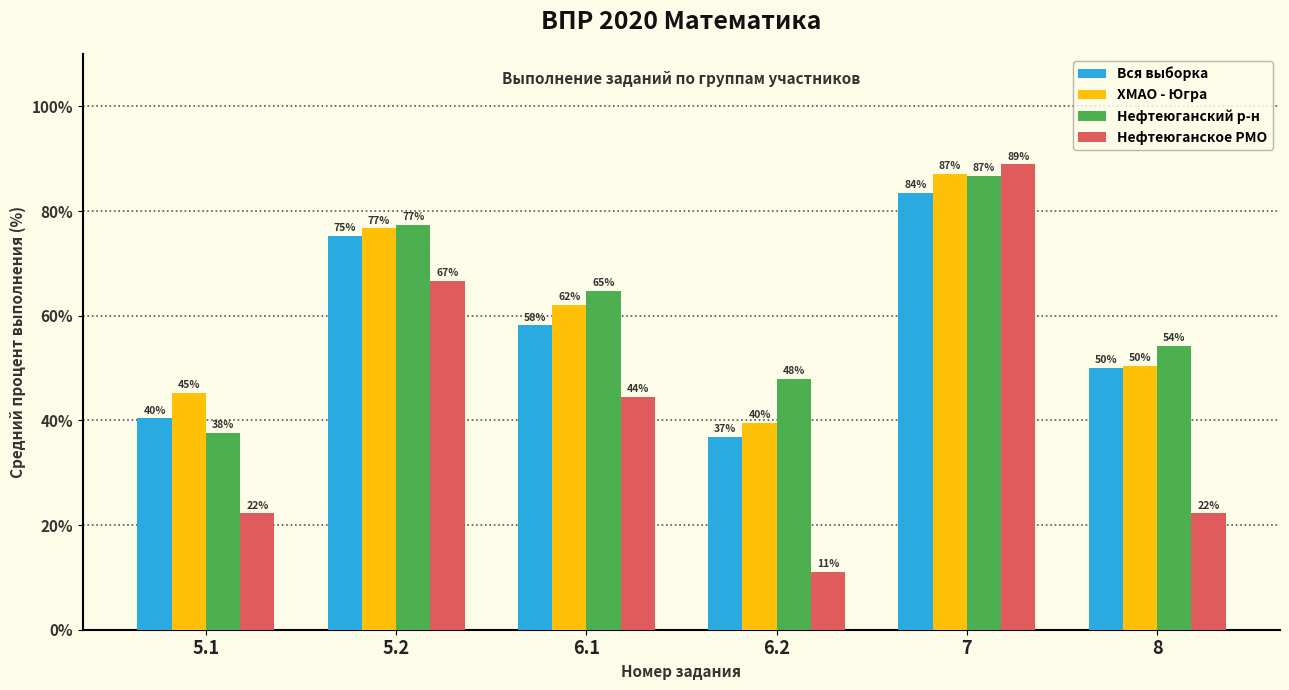

Is the value of Нефтеюганский р-н at 5.1 greater than the value of ХМАО - Югра at 7?

No